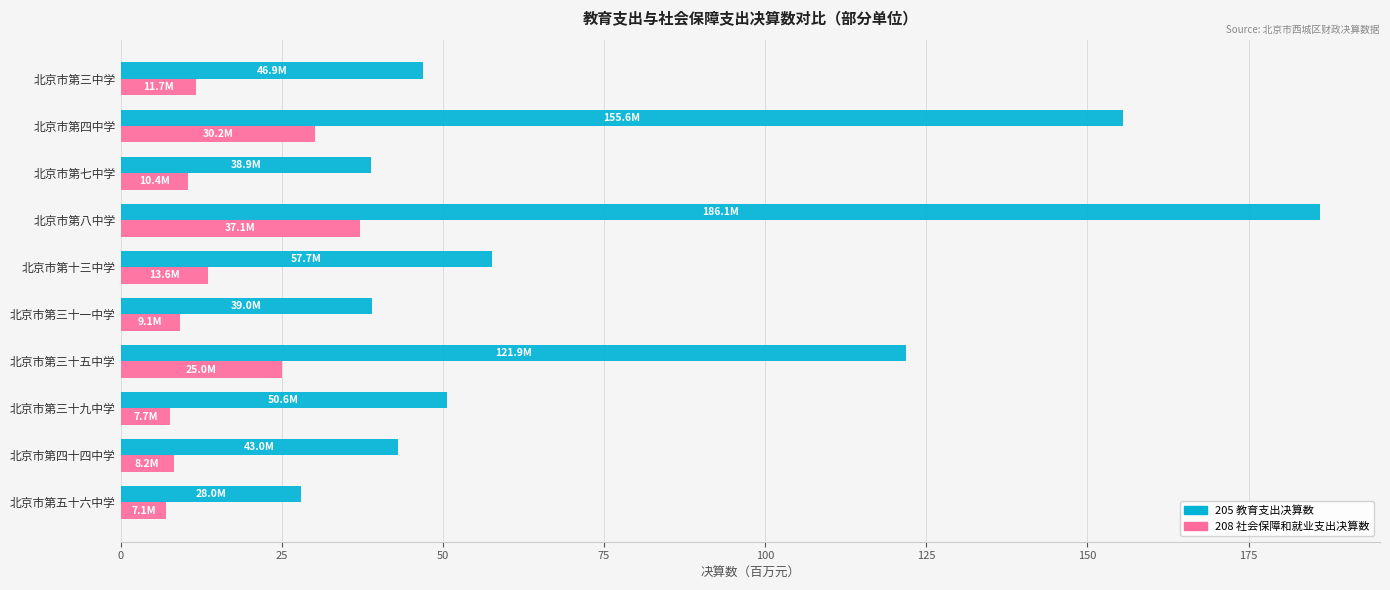

What is the minimum value for 208 社会保障和就业支出决算数?

7.1